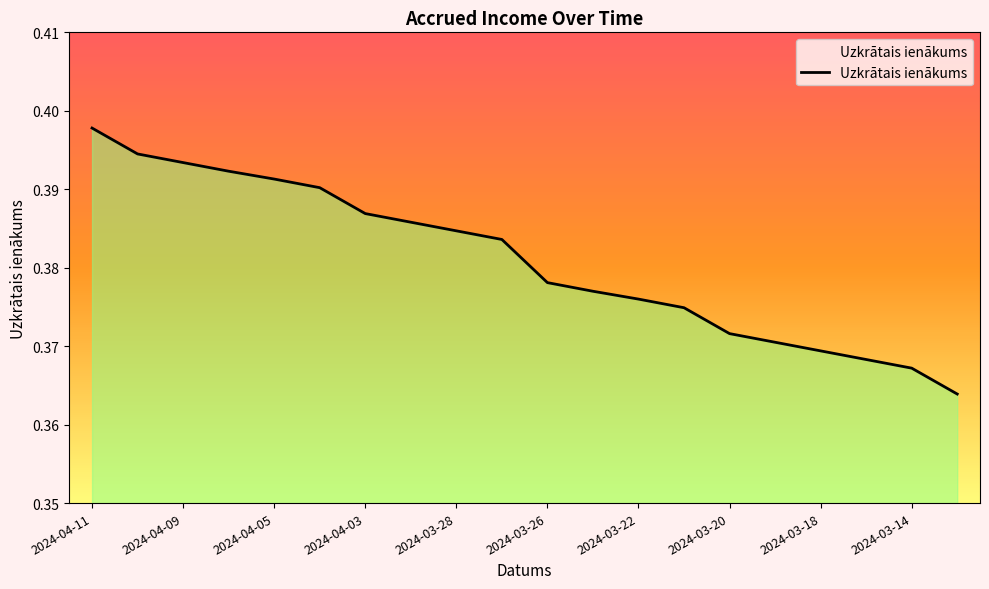

List the labels in order of value, largest first.

2024-04-11, 2024-04-10, 2024-04-09, 2024-04-08, 2024-04-05, 2024-04-04, 2024-04-03, 2024-04-02, 2024-03-28, 2024-03-27, 2024-03-26, 2024-03-25, 2024-03-22, 2024-03-21, 2024-03-20, 2024-03-19, 2024-03-18, 2024-03-15, 2024-03-14, 2024-03-13